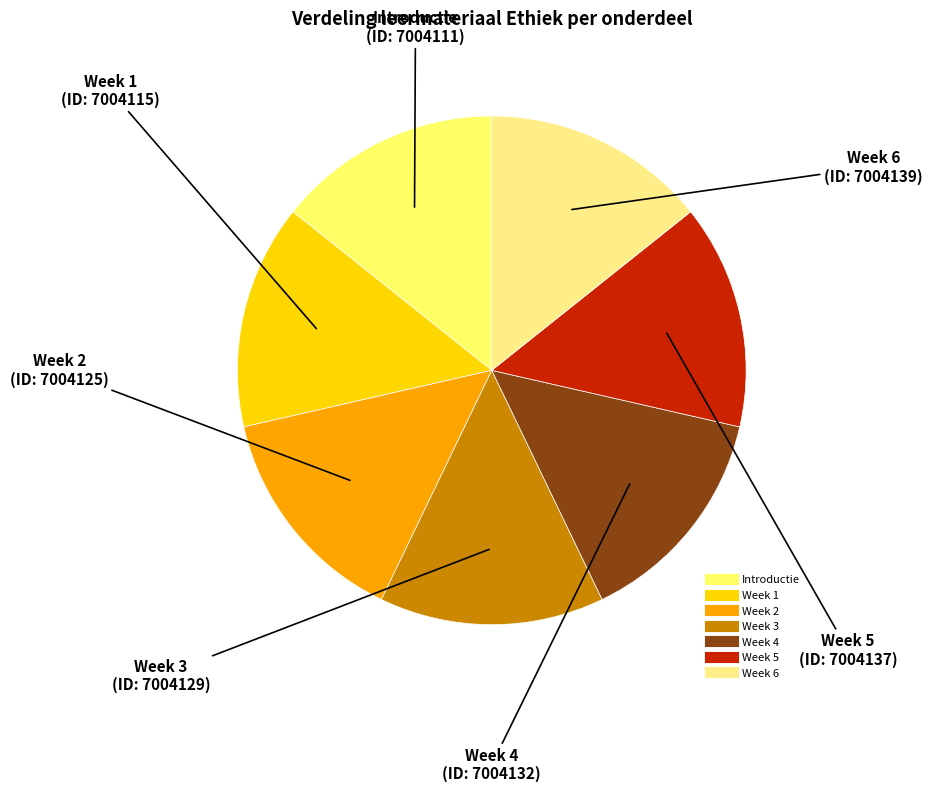

What is the ratio of the value at Week 3 to the value at Week 4?

1.0